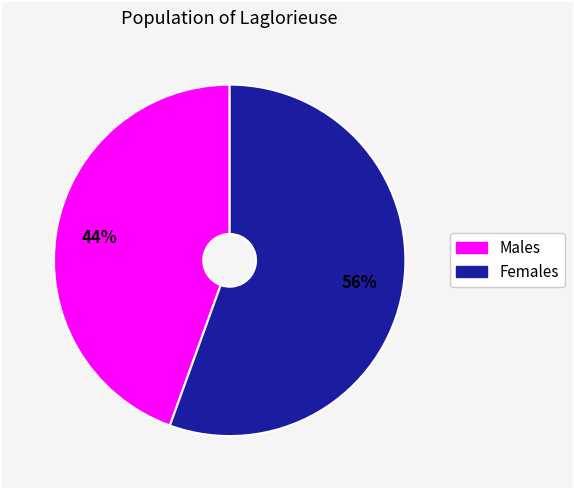

To the nearest percent, what is the average slice percentage?

50%